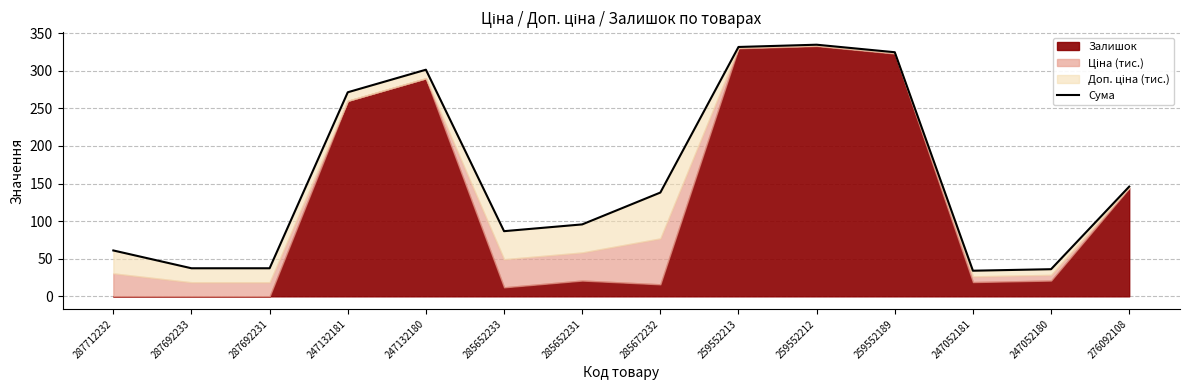

What is the change in value from 287692233 to 247132181?

+234.1